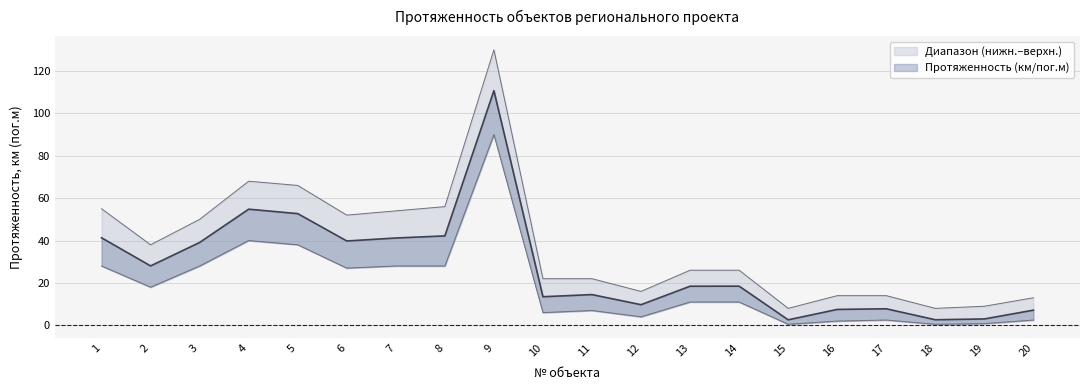

At which label does the data first exceed 18?

1